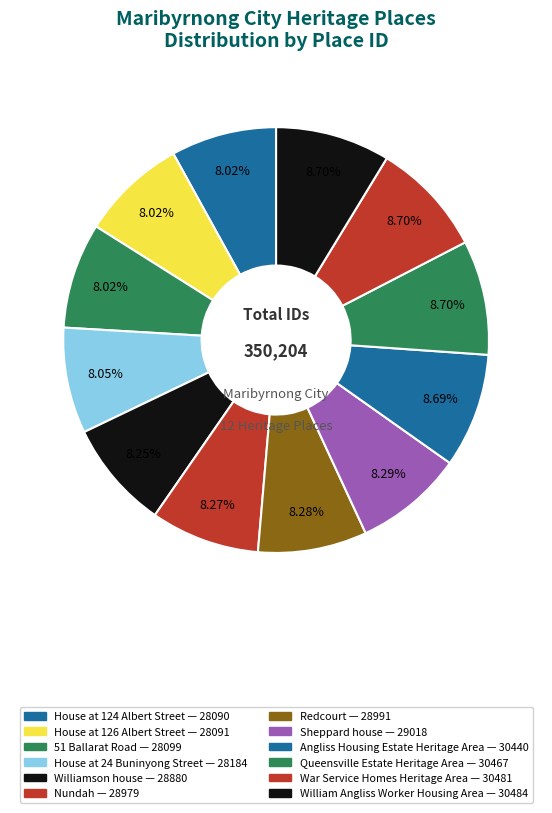

Count the number of slices in the pie.

12